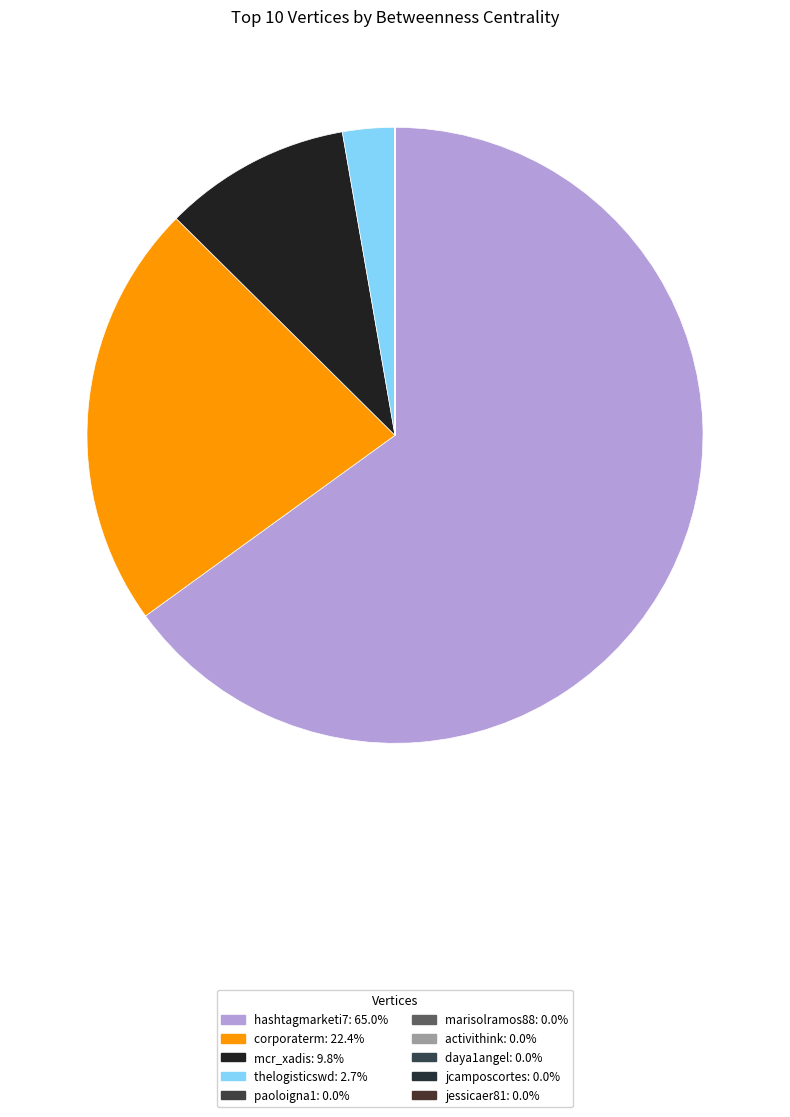

Is the sum of mcr_xadis and paoloigna1 greater than half?

No